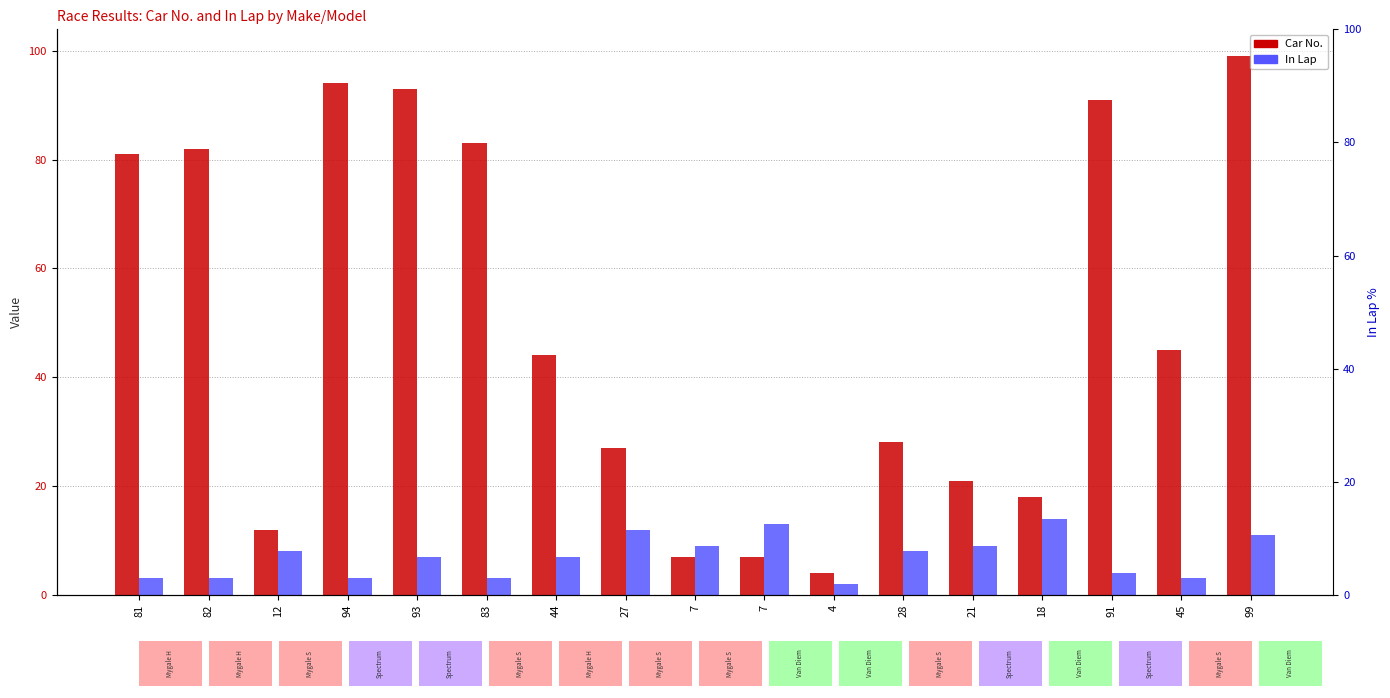

Between 82 and 4, which series saw the biggest shift?

Car No.